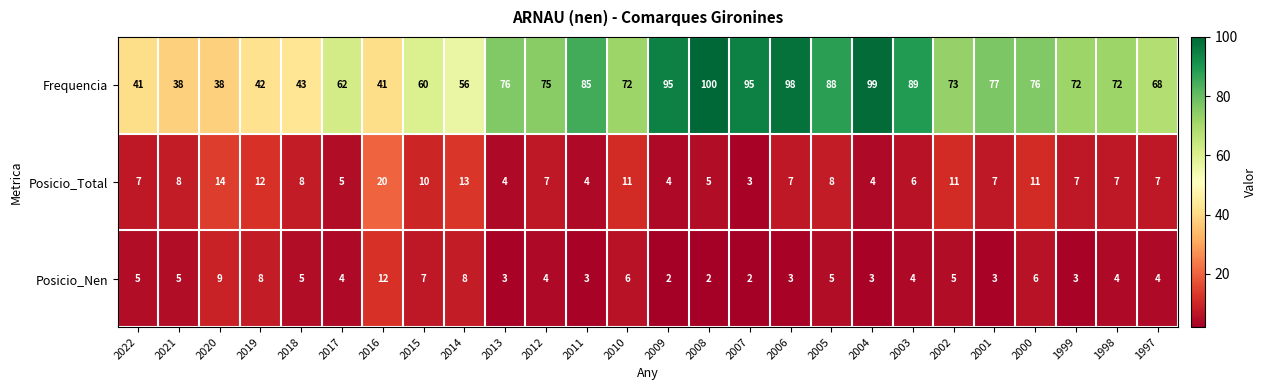

At which category is the sum across all series the highest?

2006